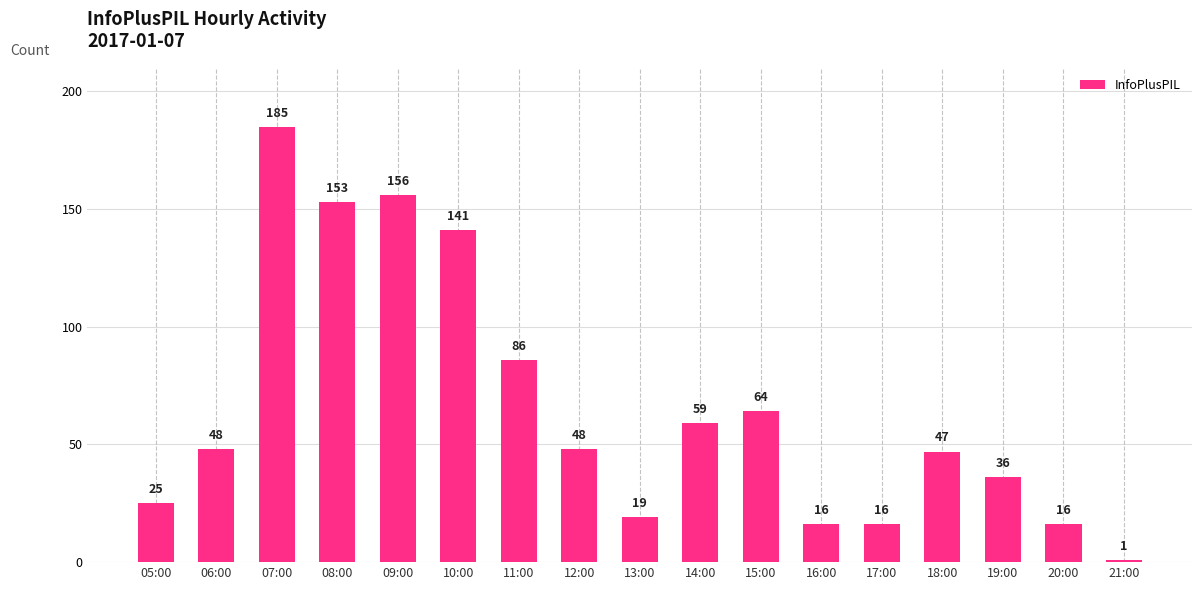

What is the smallest value displayed?

1